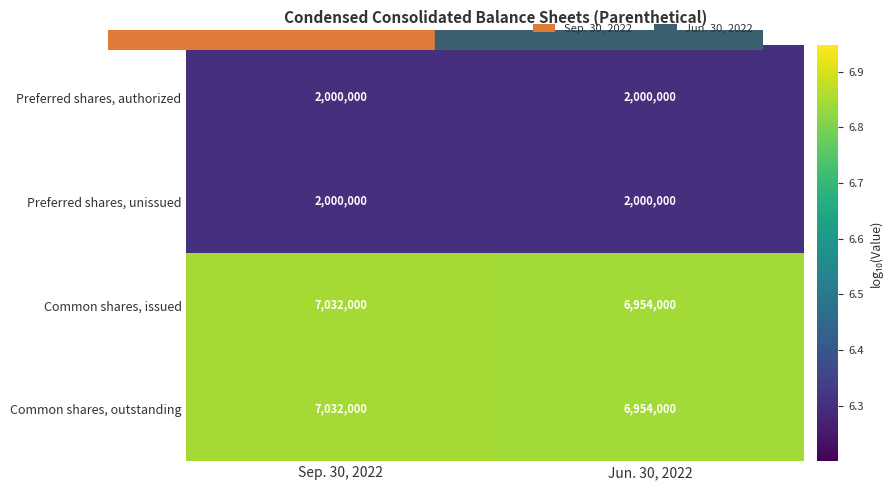

Is the value of Common shares, issued at Sep. 30, 2022 greater than the value of Preferred shares, authorized at Sep. 30, 2022?

Yes